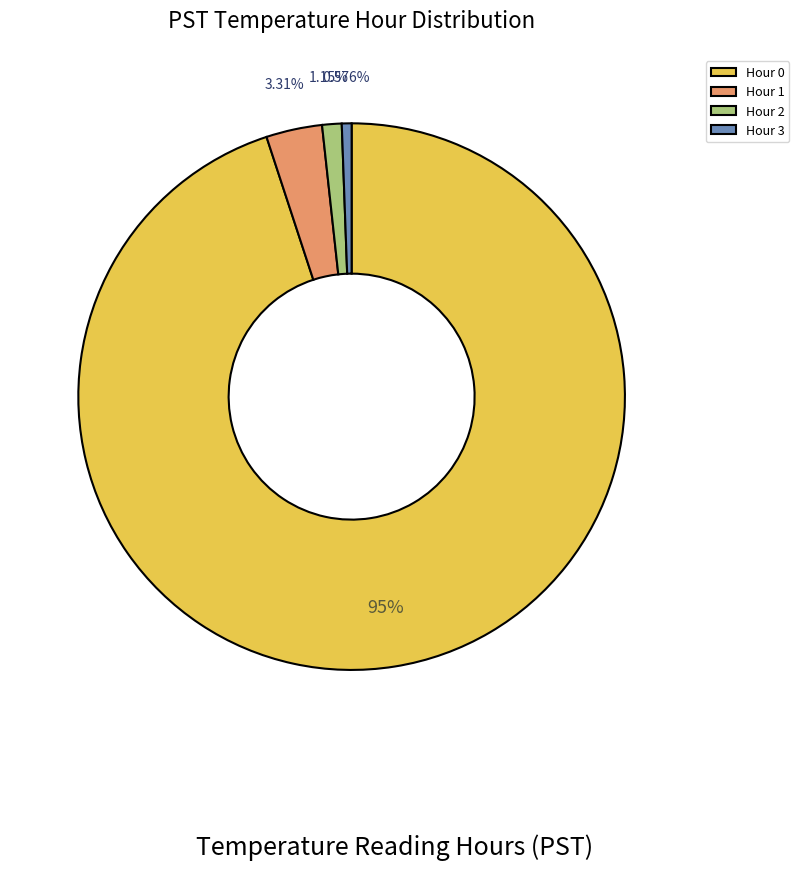

What is the smallest slice in the pie chart?

Hour 3